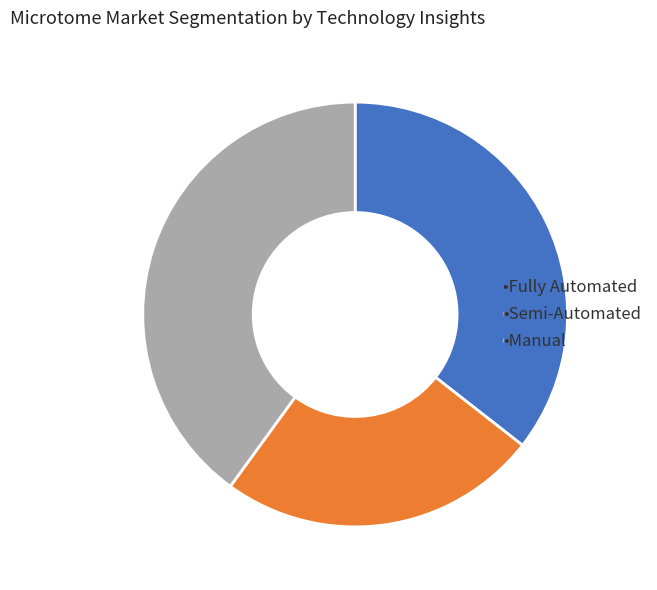

Does any single category account for the majority?

No